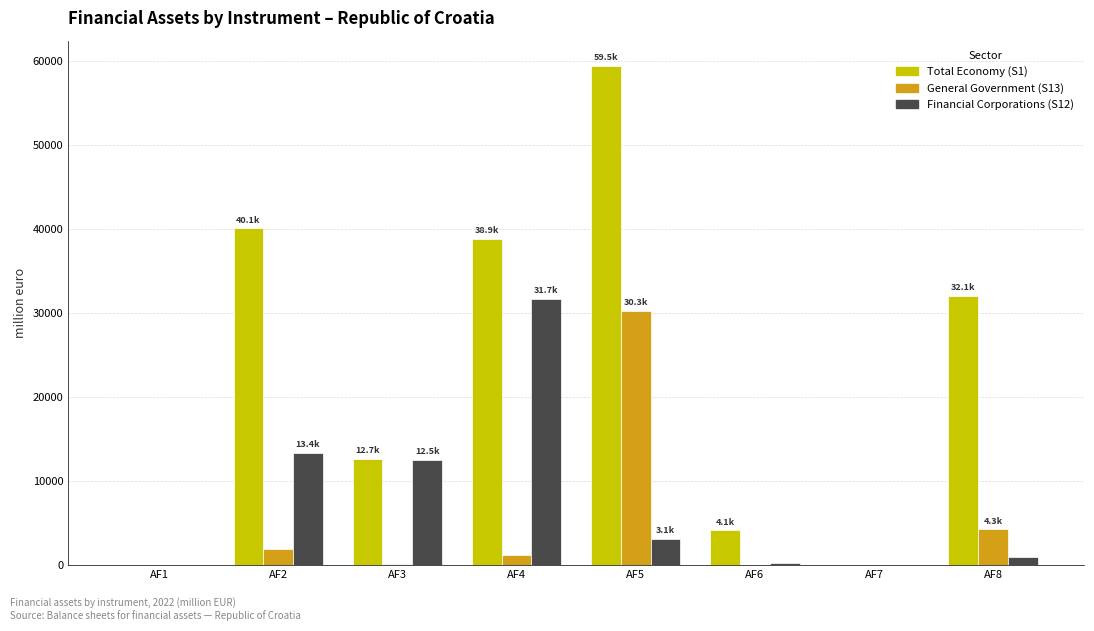

The value of Financial Corporations (S12) at AF7 is 38.6. True or false?

True